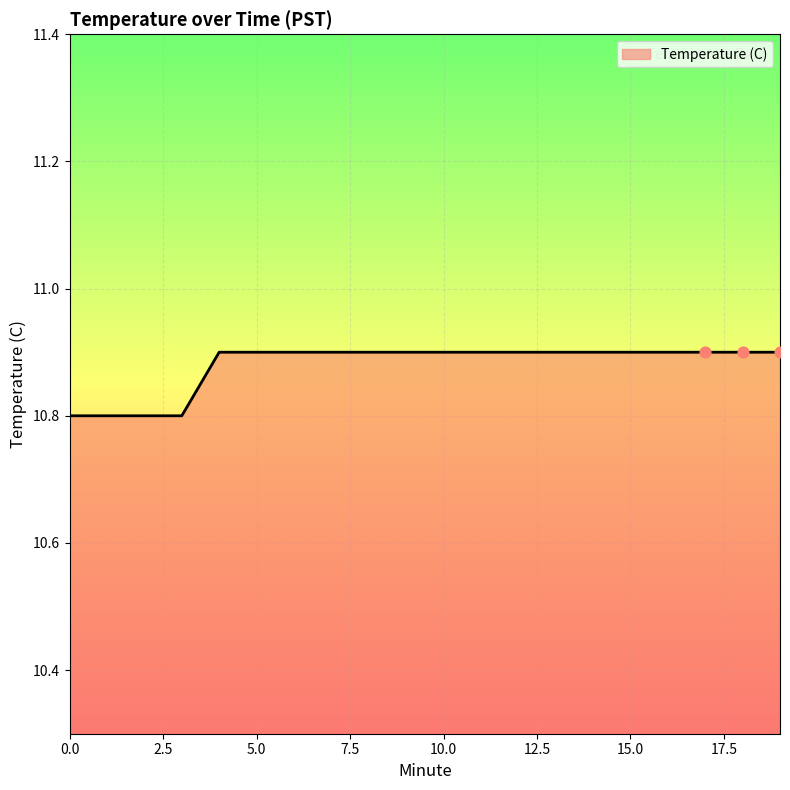

What is the smallest value displayed?

10.8